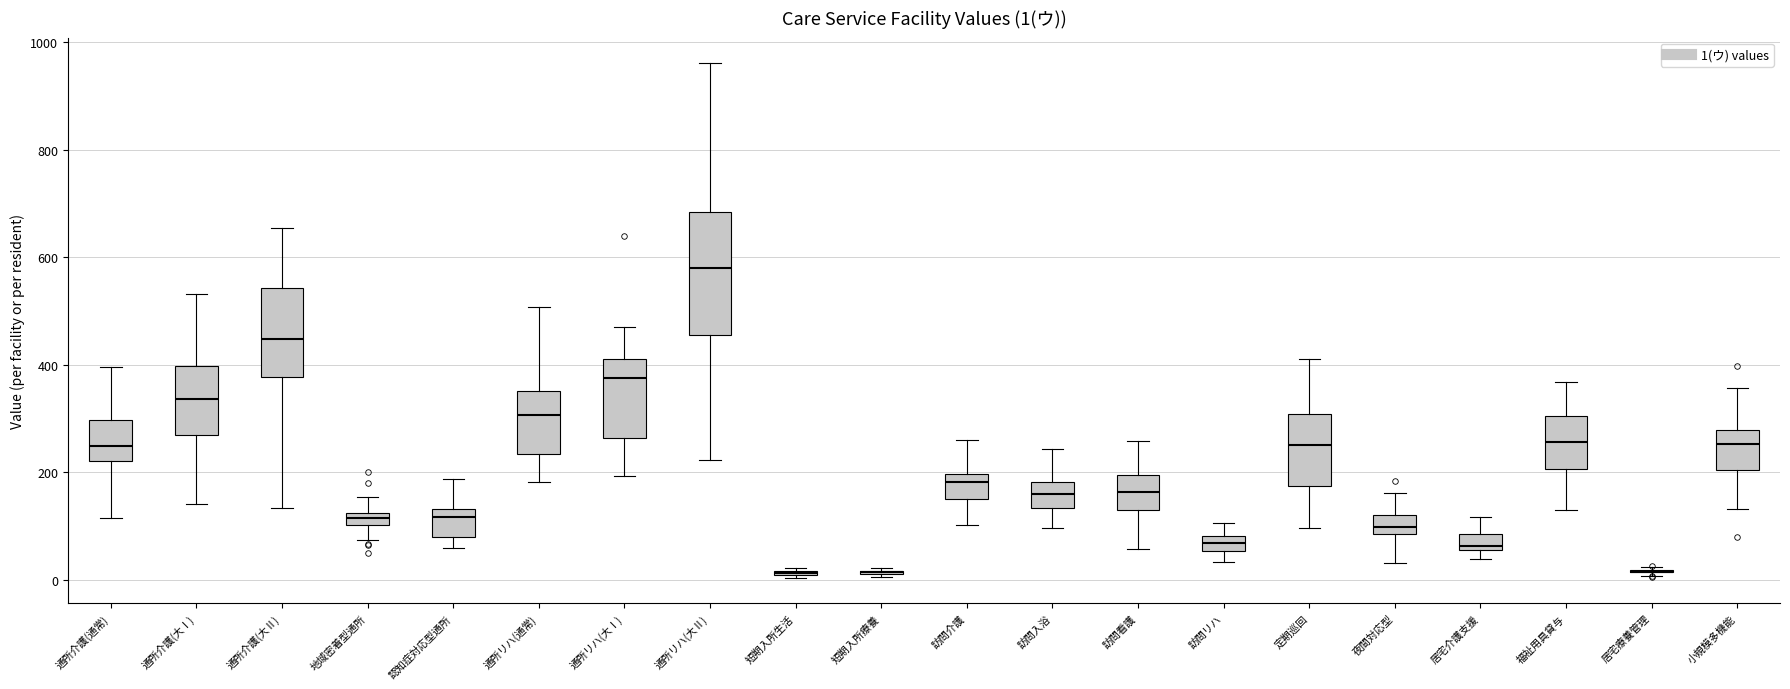

Comparing the boxes themselves (not the whiskers), which one is the tallest?

通所リハ(大Ⅱ)